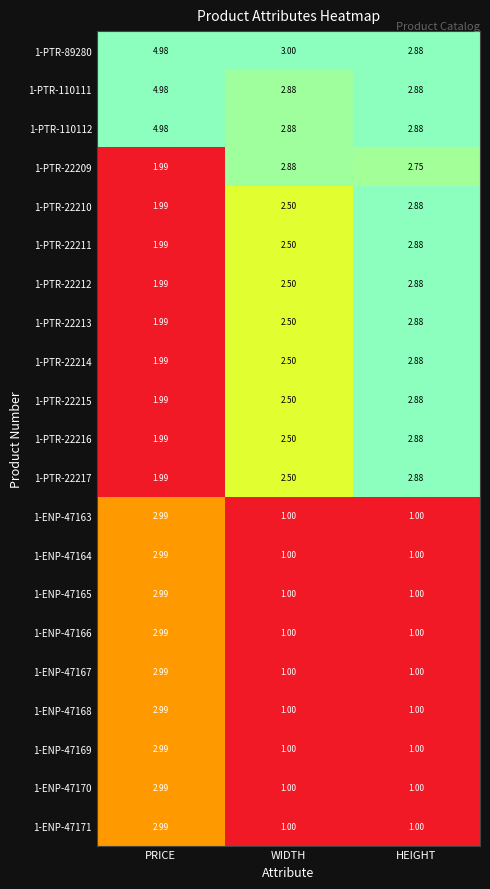

At which label is 1-PTR-22210 closest to 2?

PRICE